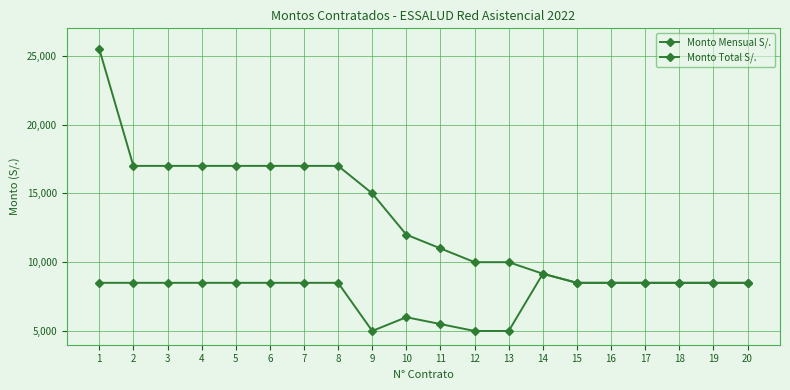

Rank the series by their average value, from highest to lowest.

Monto Total S/., Monto Mensual S/.